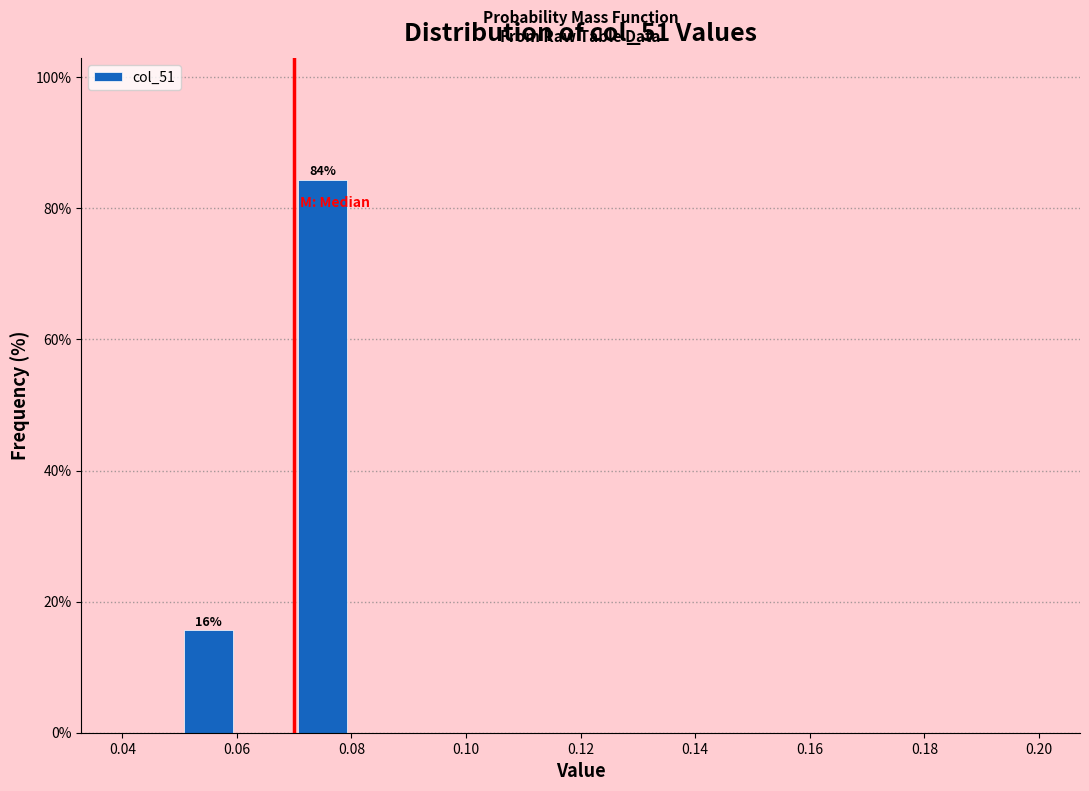

Over which range of the x-axis is the bar tallest?

0.07 to 0.08